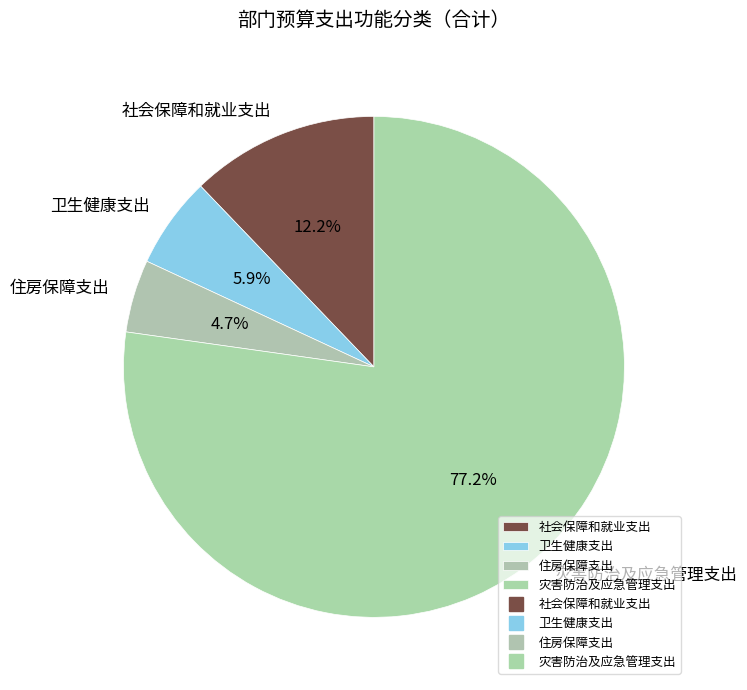

Which slice represents more than half of the pie?

灾害防治及应急管理支出